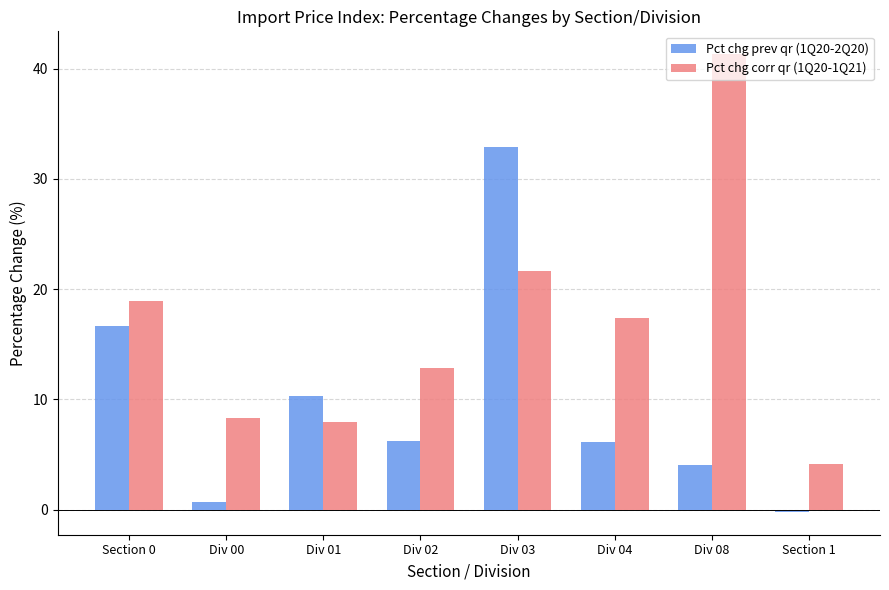

How many groups of bars are there?

8